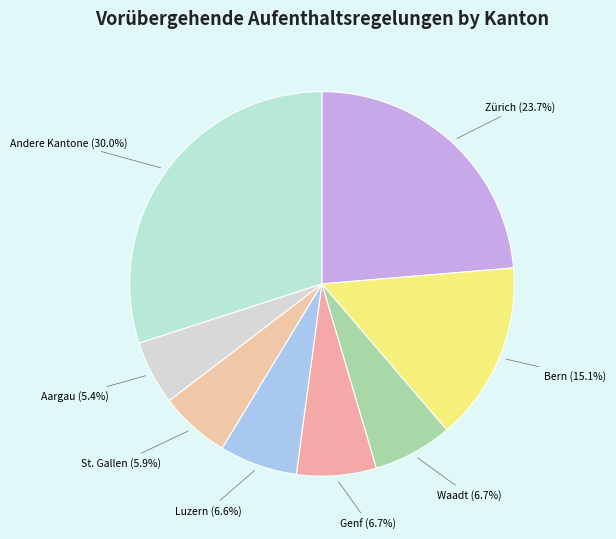

Between Luzern and Zürich, which is larger?

Zürich